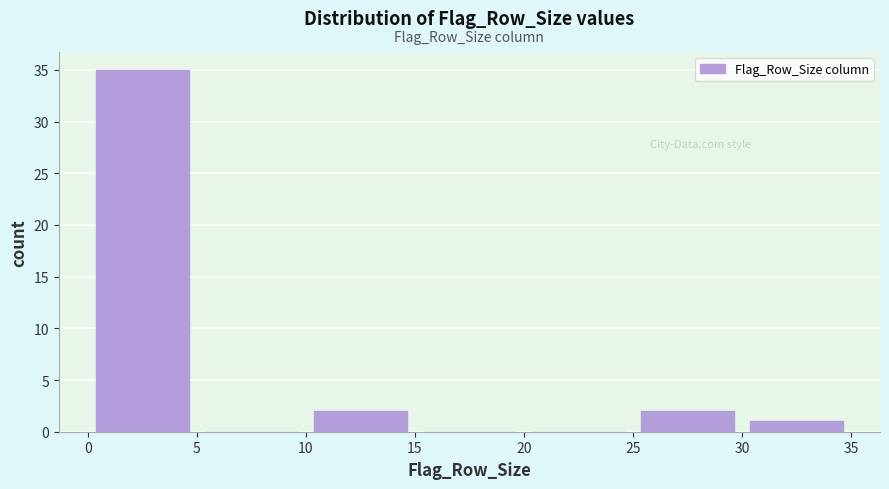

What is the height of the bar covering 0 to 5 on the x-axis? The values are not printed on the chart, so give them approximately, as read against the axis.

35